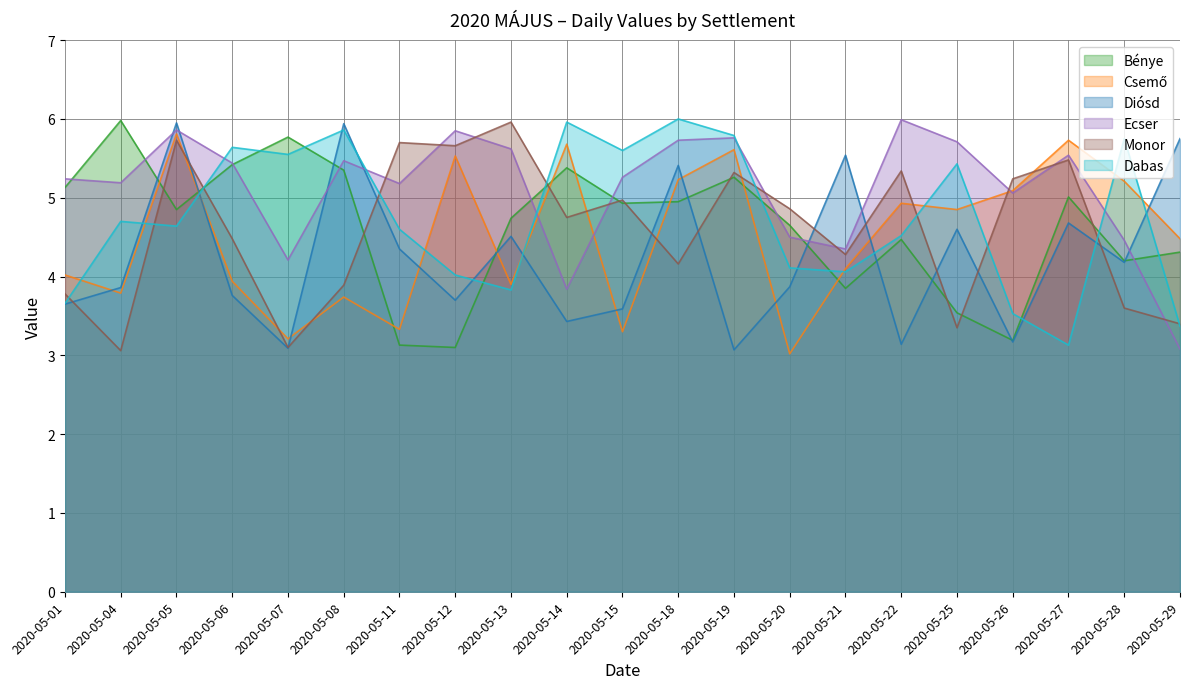

Reading left to right, transcribe all the data shown in this chart.

Bénye: 5.1	6.0	4.8	5.4	5.8	5.3	3.1	3.1	4.7	5.4	4.9	5.0	5.3	4.7	3.9	4.5	3.5	3.2	5.0	4.2	4.3
Csemő: 4.0	3.8	5.8	3.9	3.2	3.7	3.3	5.5	3.9	5.7	3.3	5.2	5.6	3.0	4.1	4.9	4.8	5.1	5.7	5.2	4.5
Diósd: 3.6	3.9	6.0	3.8	3.1	5.9	4.3	3.7	4.5	3.4	3.6	5.4	3.1	3.9	5.5	3.1	4.6	3.2	4.7	4.2	5.8
Ecser: 5.2	5.2	5.9	5.4	4.2	5.5	5.2	5.8	5.6	3.8	5.3	5.7	5.8	4.5	4.3	6.0	5.7	5.1	5.5	4.5	3.1
Monor: 3.8	3.1	5.7	4.5	3.1	3.9	5.7	5.7	6.0	4.8	5.0	4.2	5.3	4.9	4.3	5.3	3.4	5.2	5.5	3.6	3.4
Dabas: 3.7	4.7	4.6	5.6	5.5	5.9	4.6	4.0	3.8	6.0	5.6	6.0	5.8	4.1	4.1	4.5	5.4	3.5	3.1	5.8	3.4